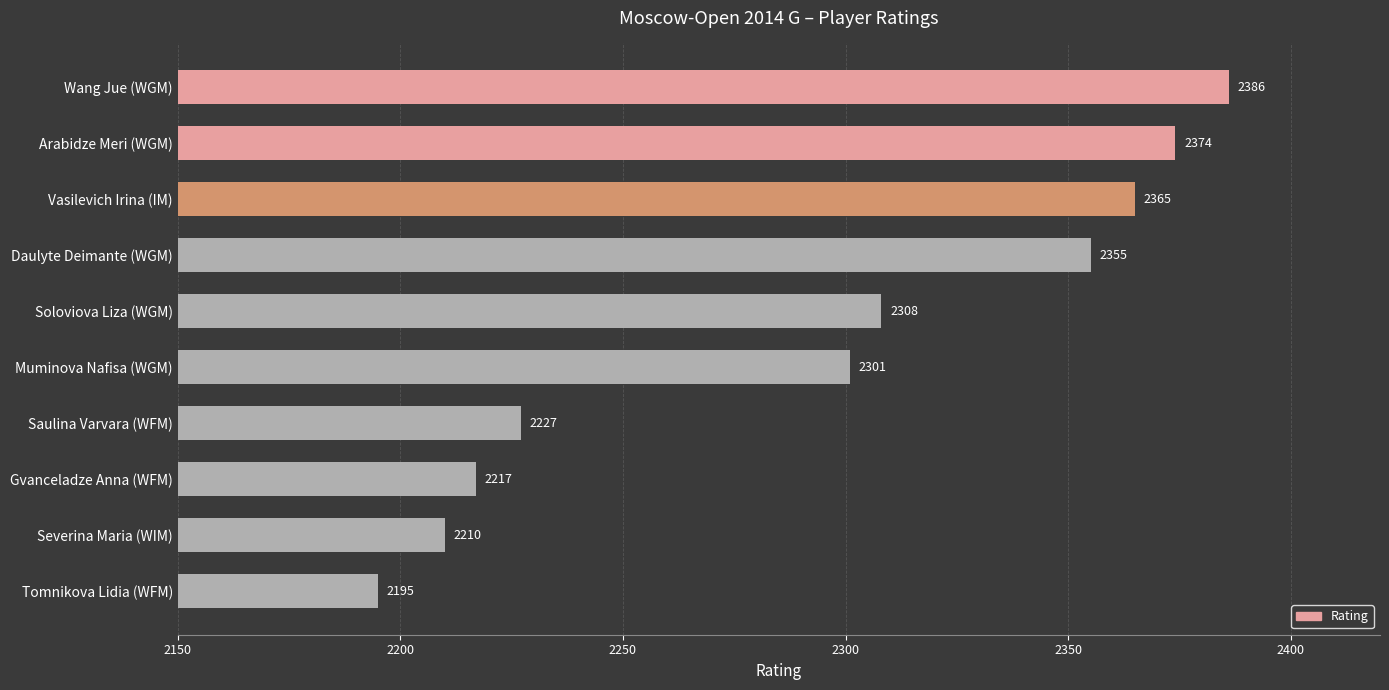

What is the smallest value displayed?

2195